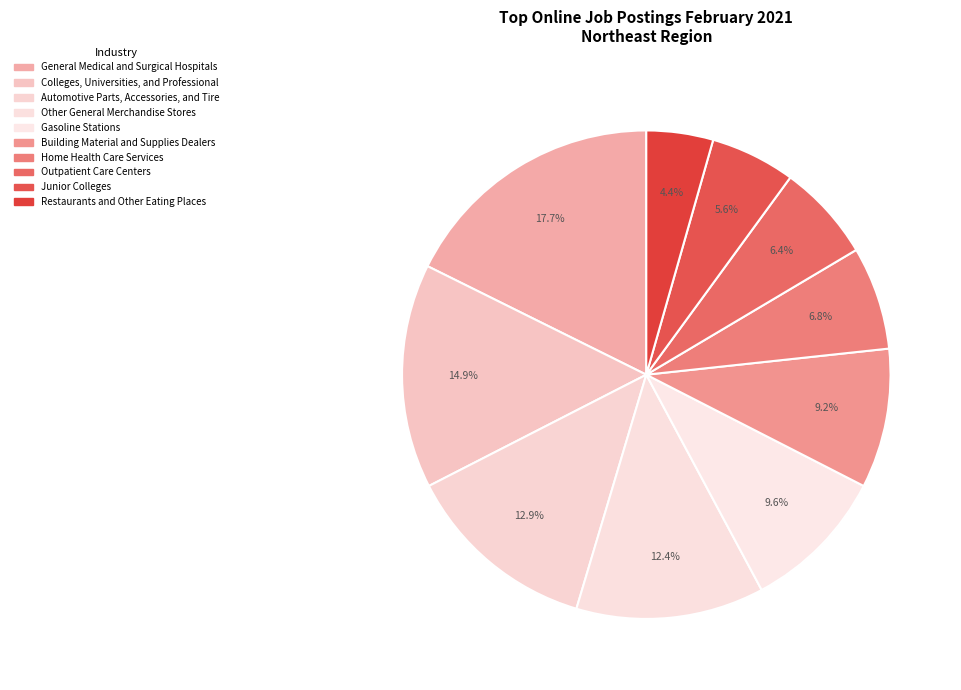

Which slice is the smallest?

Restaurants and Other Eating Places